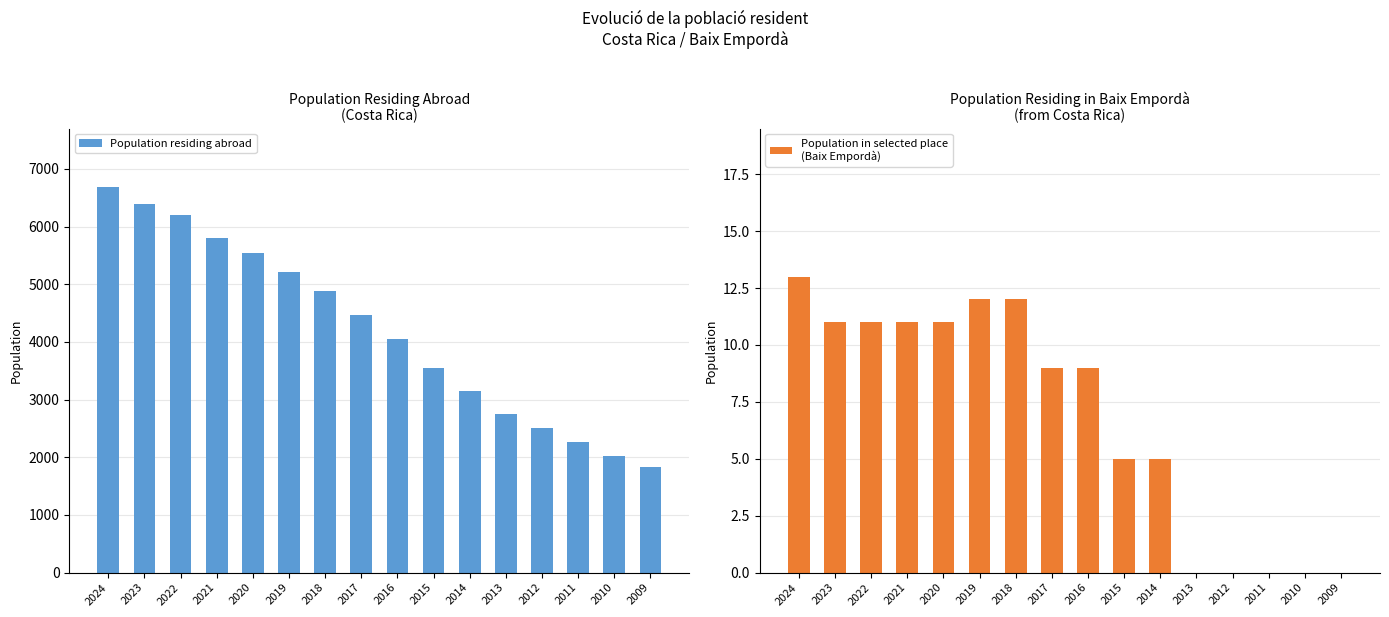

At which label does Population residing abroad reach its minimum?

2009